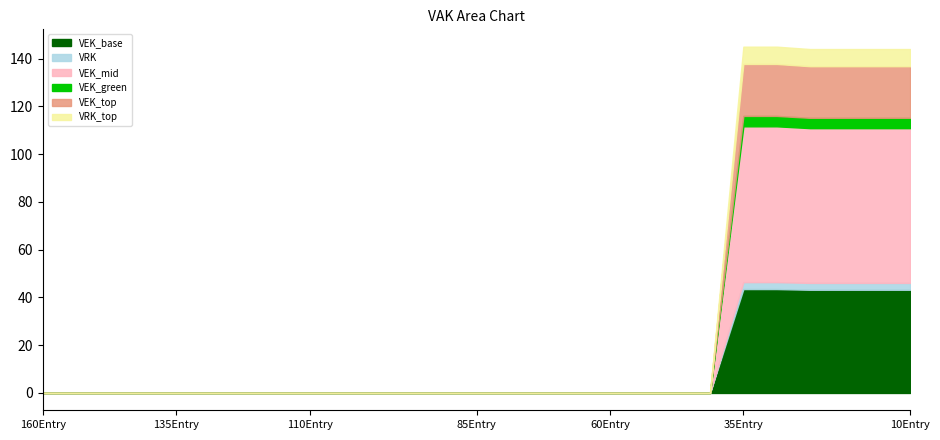

True or false: VEK and VRK cross at least once.

False